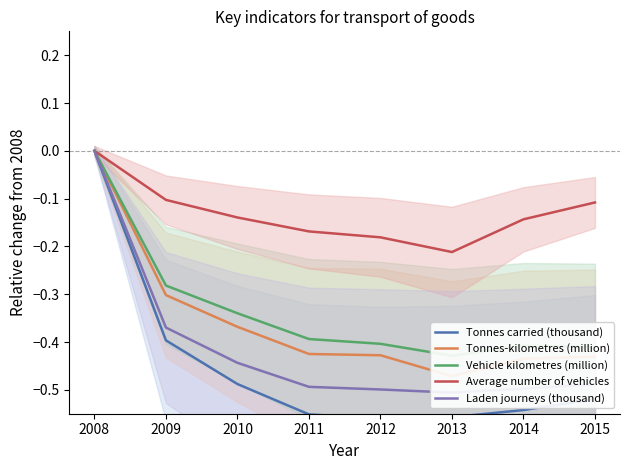

Which series has the largest total across all categories?

Average number of vehicles